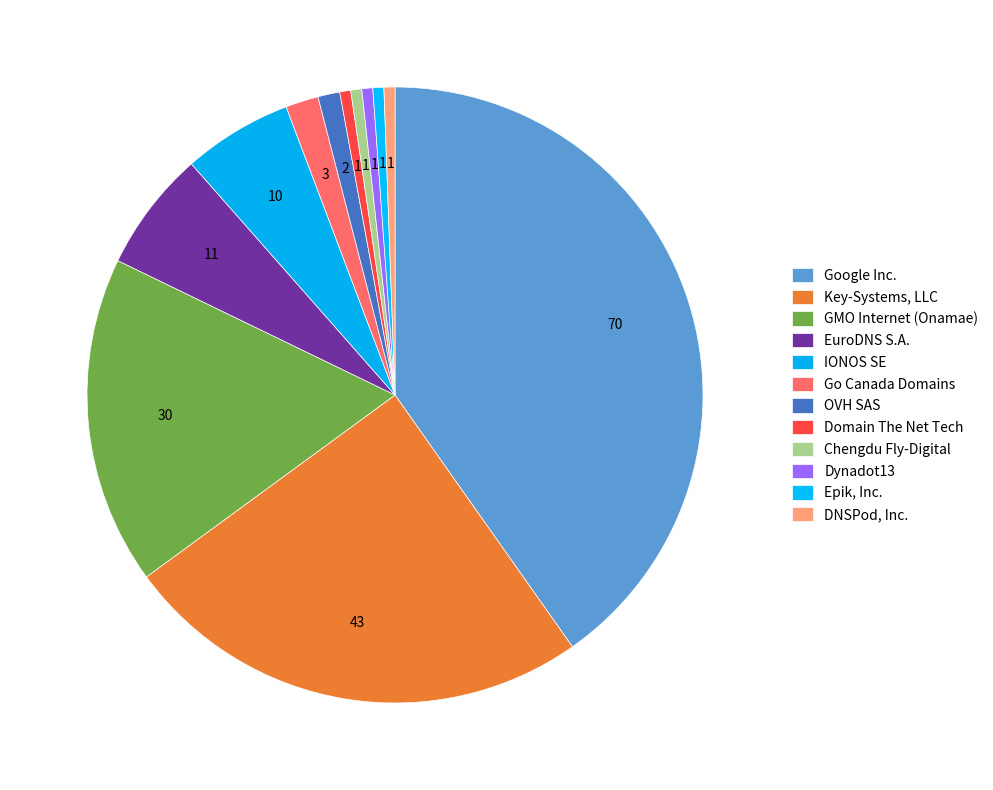

Which category has the biggest portion of the pie?

Google Inc.